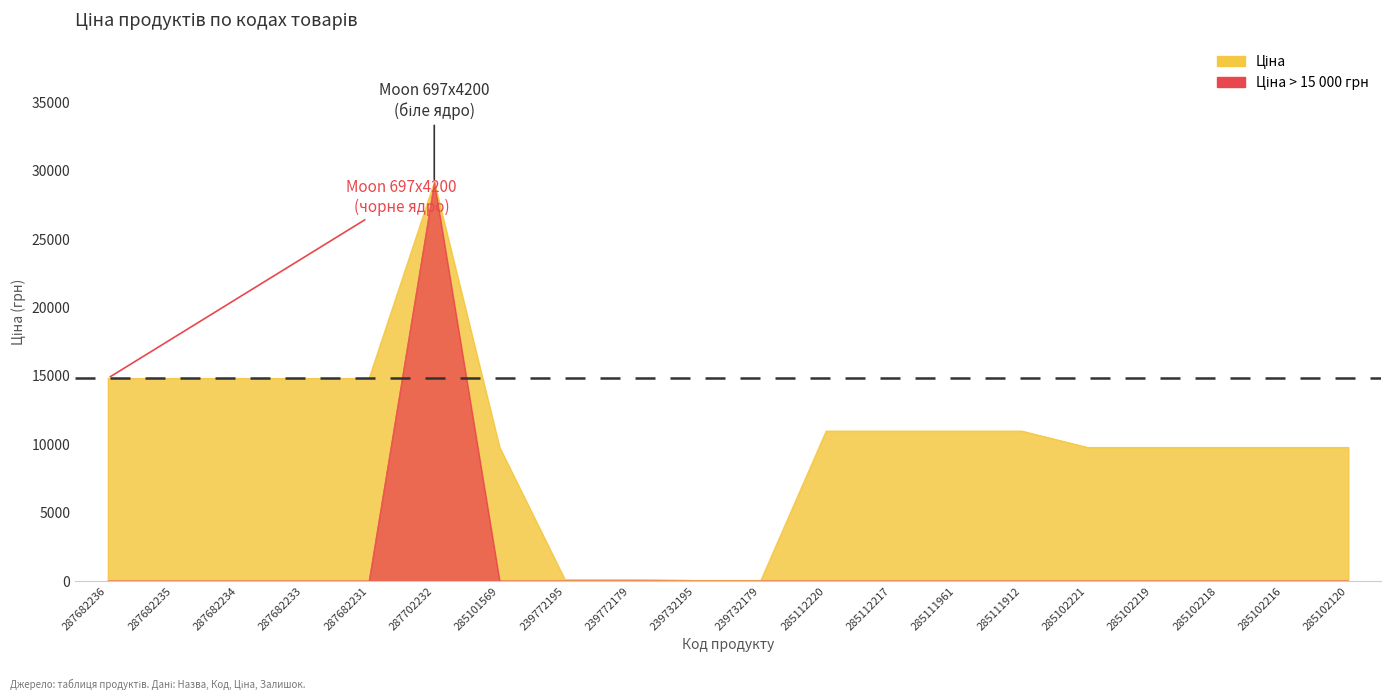

List the labels in order of value, smallest first.

239732195, 239732179, 239772195, 239772179, 285101569, 285102221, 285102219, 285102218, 285102216, 285102120, 285112220, 285112217, 285111961, 285111912, 287682236, 287682235, 287682234, 287682233, 287682231, 287702232